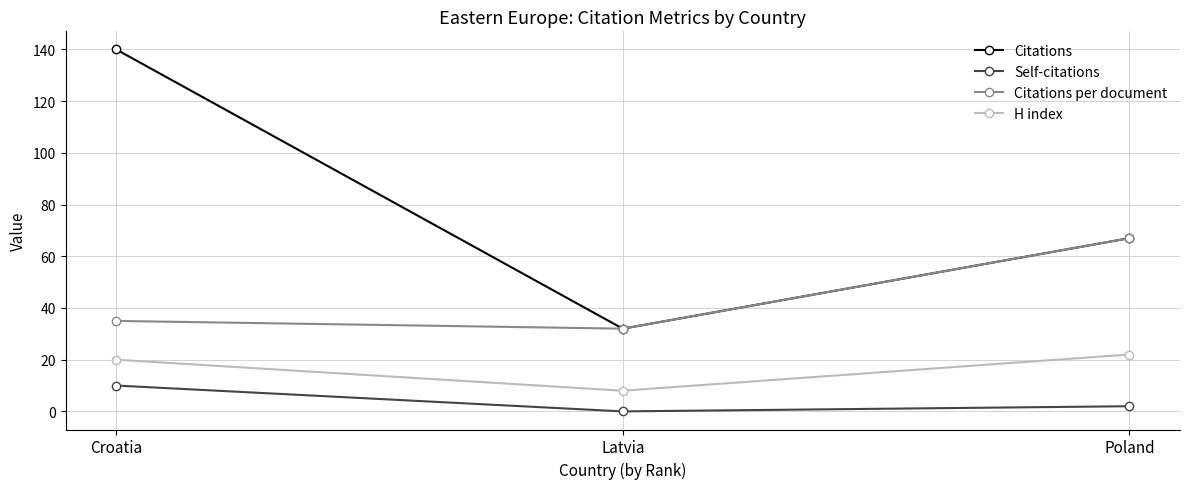

True or false: Citations per document has a value of 57 at Latvia.

False